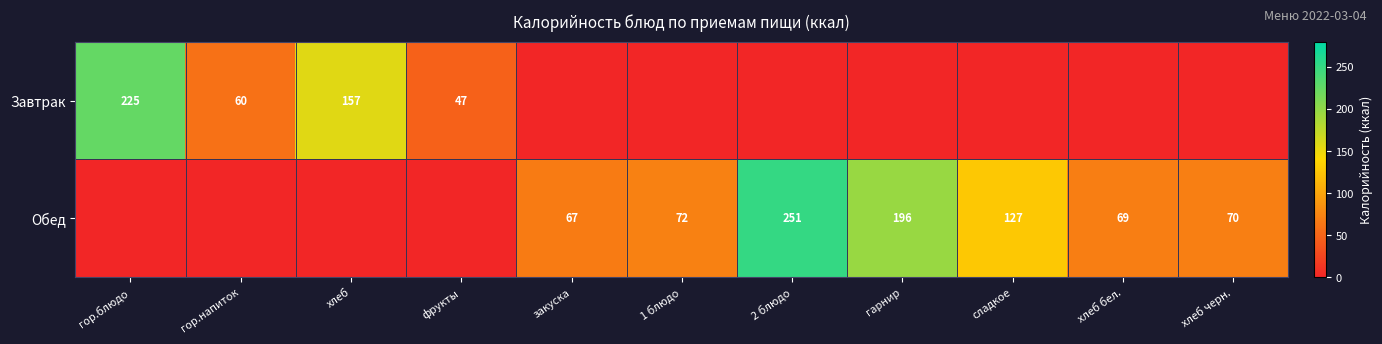

Is the value of Обед at гарнир greater than the value of Завтрак at гор.напиток?

Yes